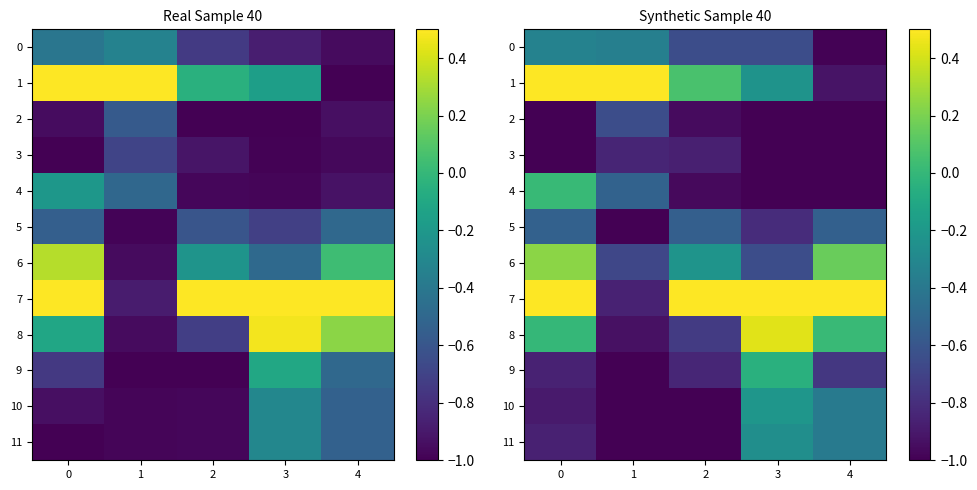

True or false: 4 has a value of -1.0 at 2.

True